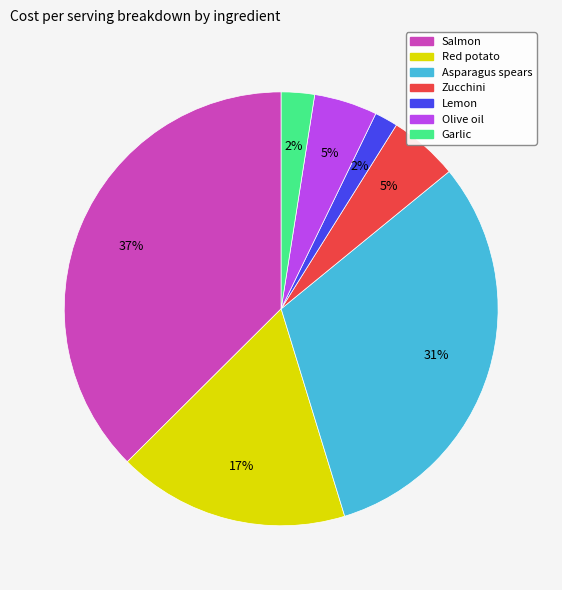

To the nearest percent, what portion does Garlic represent?

2%